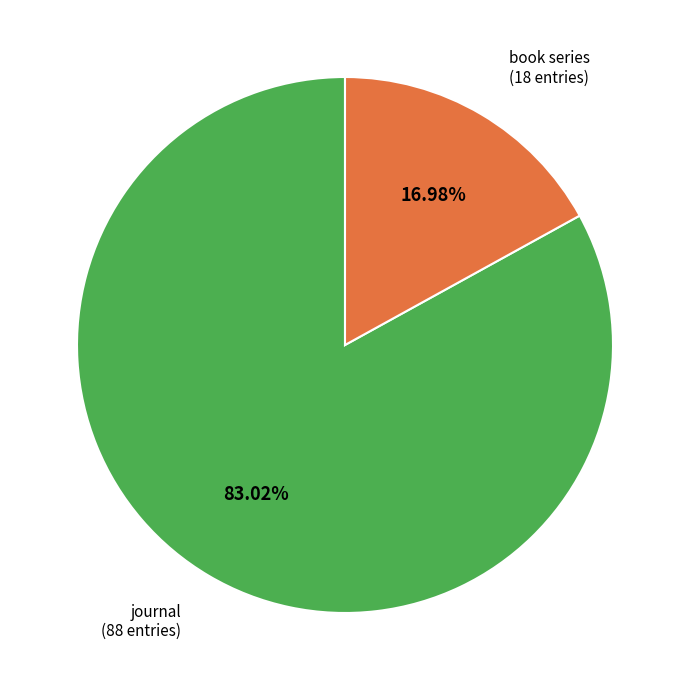

To the nearest percent, what is the difference between the largest and smallest slice percentages?

66%